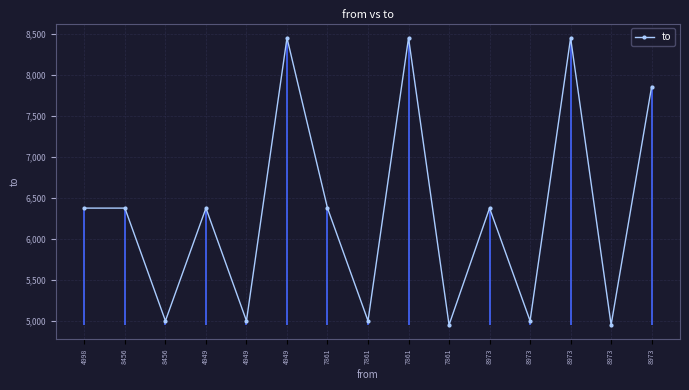

The chart shows a value of 9046 at 8456. True or false?

False